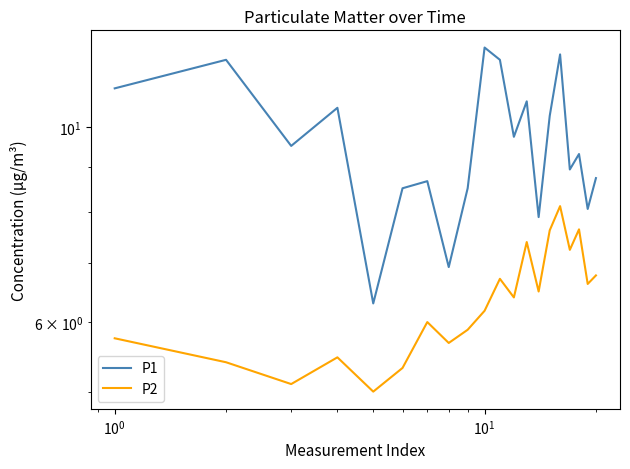

What is the greatest value displayed?

12.3